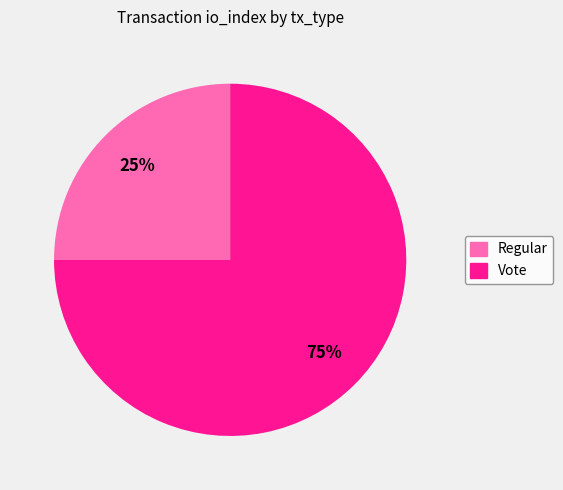

Is there any slice that represents more than half of the pie?

Yes